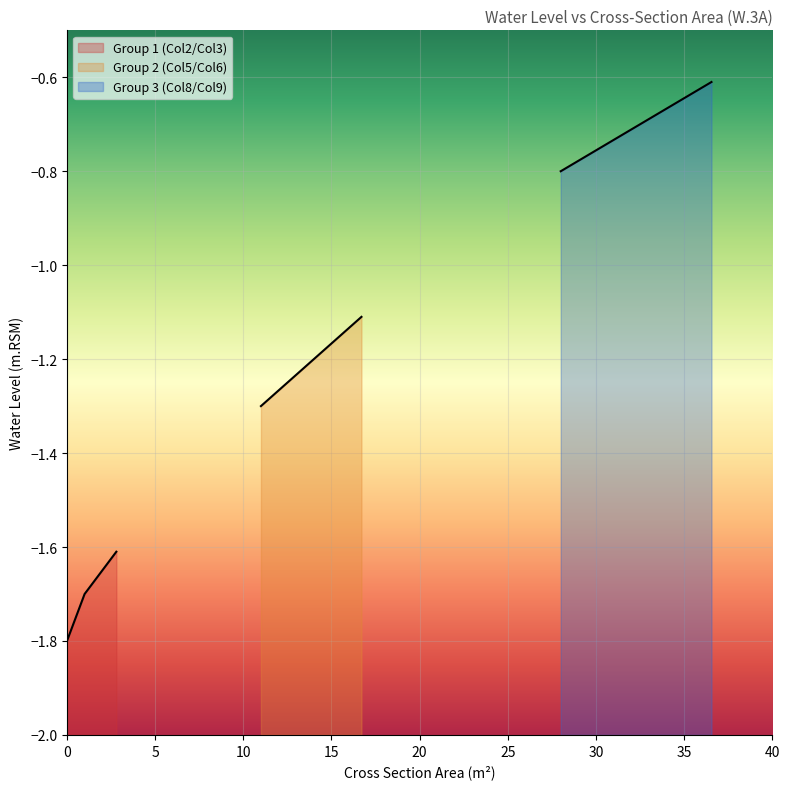

True or false: Cross Section Area Group1 (m2) and Water Level (m.RSM) Group2 cross at least once.

False